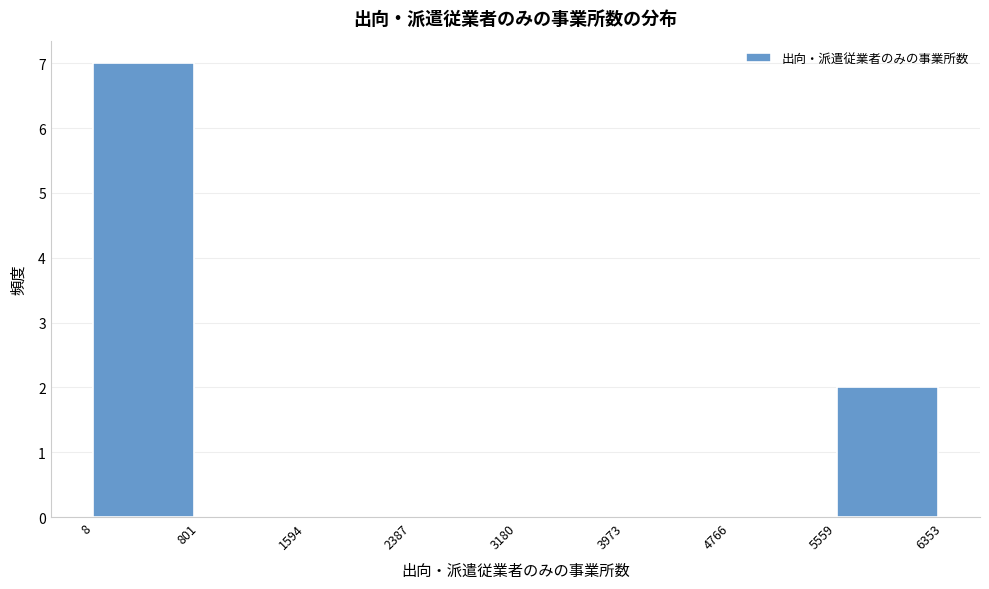

How tall is the bar that spans 5559 to 6353 on the x-axis? The values are not printed on the chart, so give them approximately, as read against the axis.

2